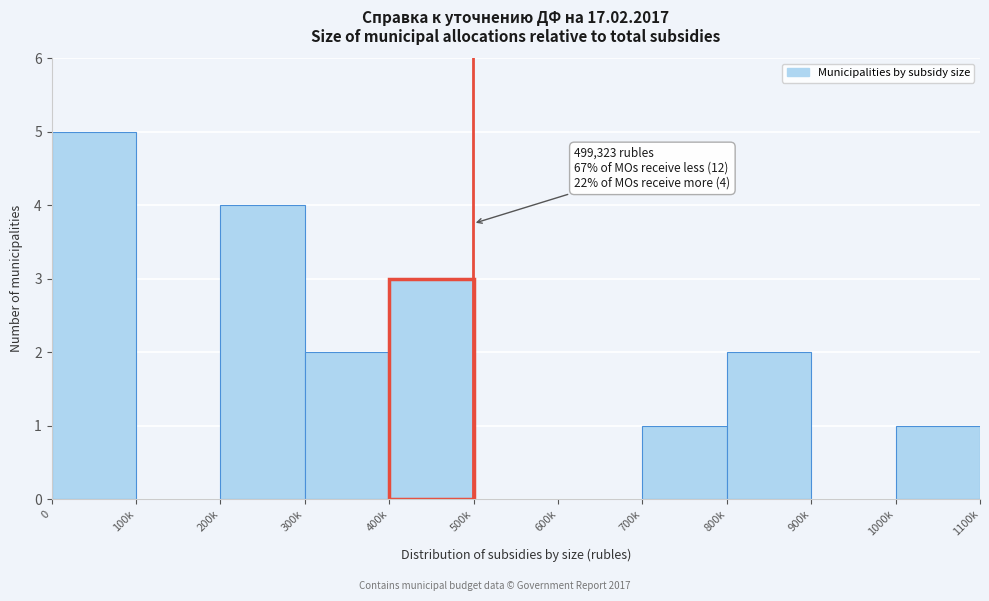

Reading left to right, what are all the values shown in this chart?

0=5	100k=0	200k=4	300k=2	400k=3	500k=0	600k=0	700k=1	800k=2	900k=0	1000k=1